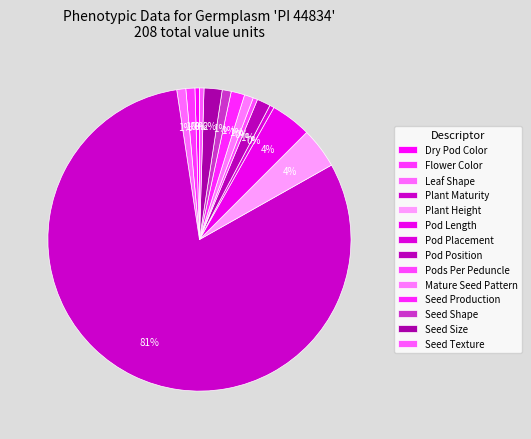

How many slices are in this pie chart?

14